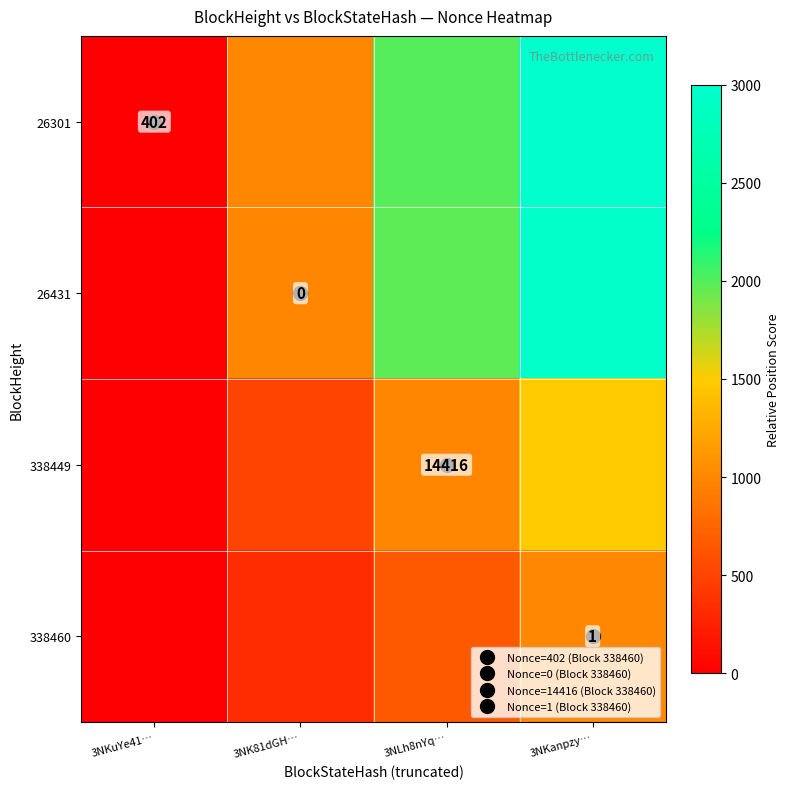

What is the sum of the 338449 values at 3NK81dGH… and 3NLh8nYq…?

1492.5